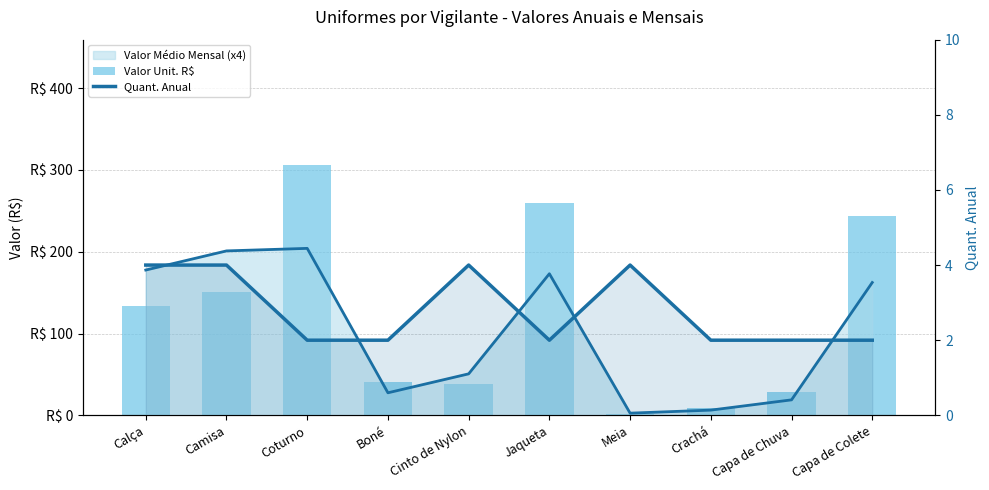

At how many categories does at least one series exceed 15?

8